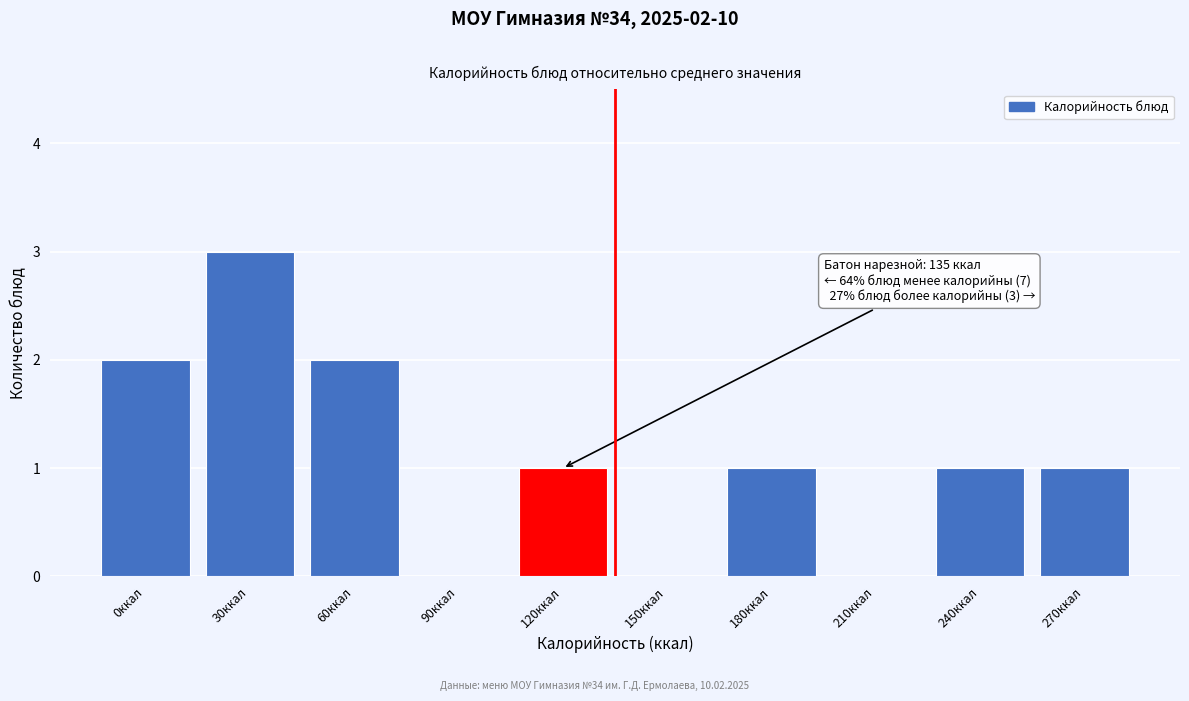

Reading right to left, extract all data points from this chart.

270ккал=1	240ккал=1	210ккал=0	180ккал=1	150ккал=0	120ккал=1	90ккал=0	60ккал=2	30ккал=3	0ккал=2